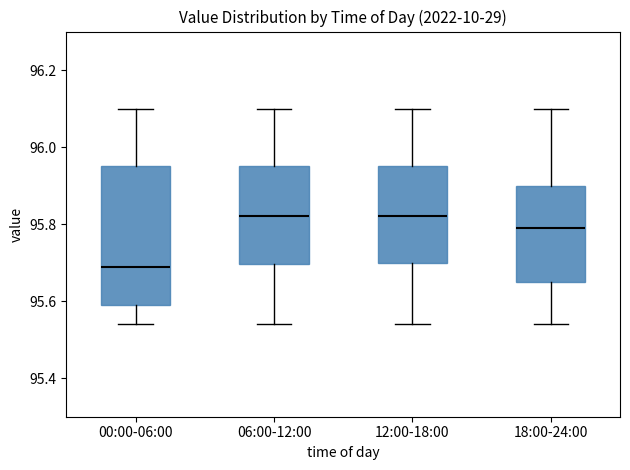

Where does the lower whisker of the box for 00:00-06:00 end on the y-axis? The values are not printed on the chart, so give them approximately, as read against the axis.

95.54